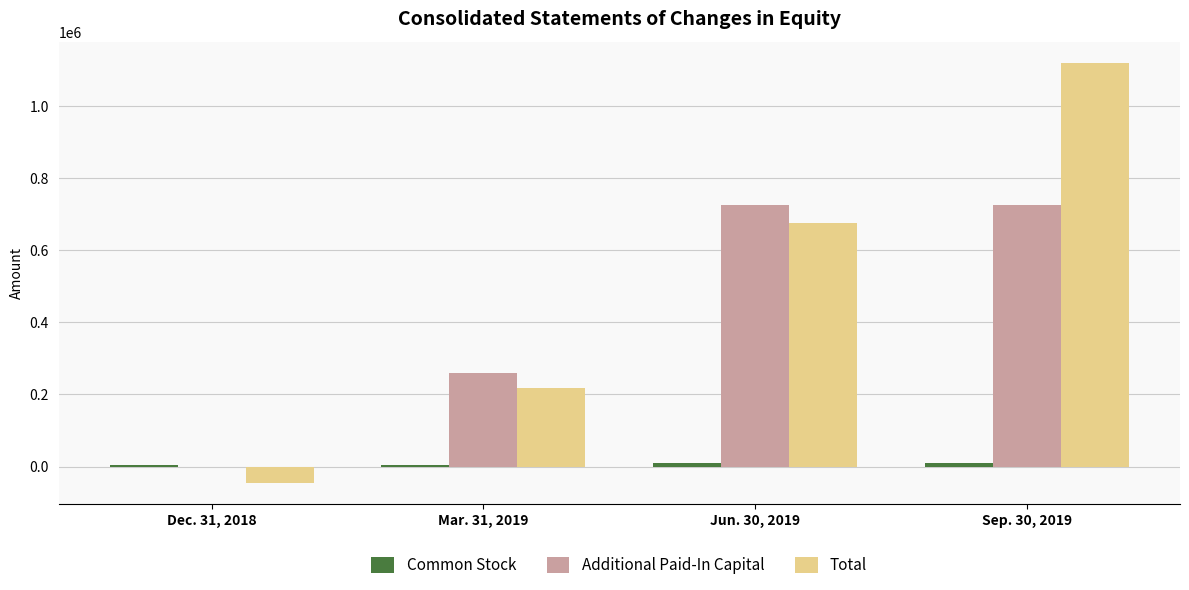

Does the chart contain stacked bars?

No